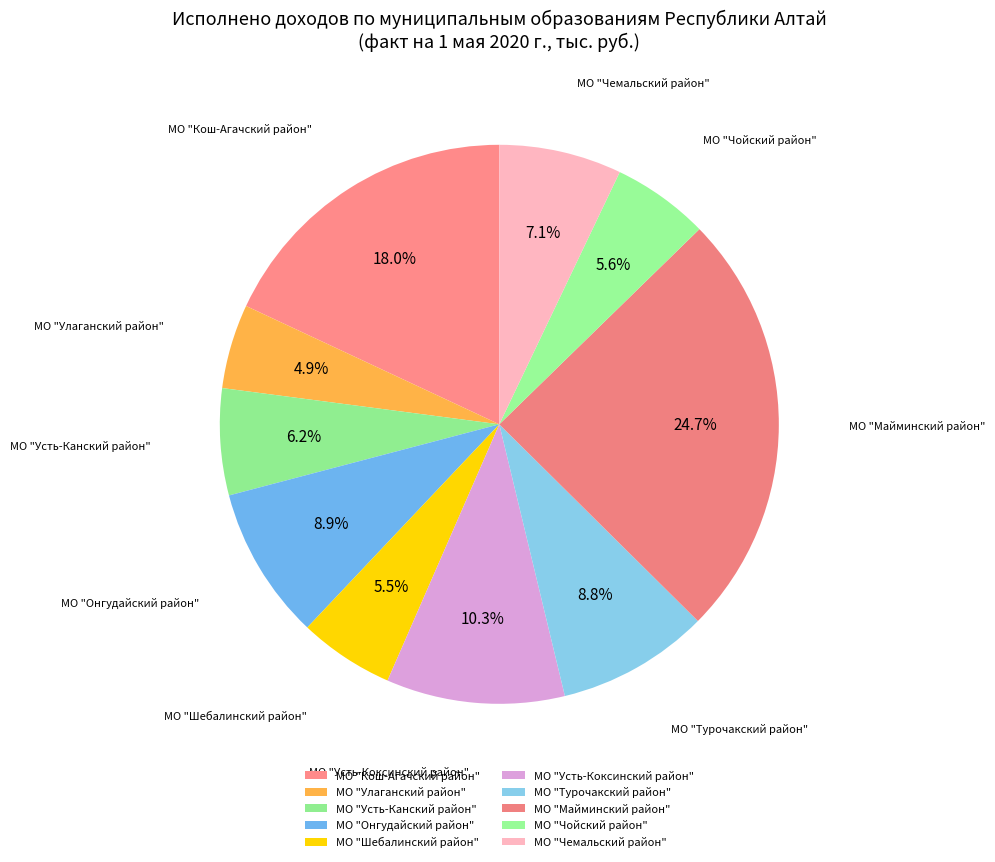

To the nearest percent, what portion does МО "Усть-Коксинский район" represent?

10%